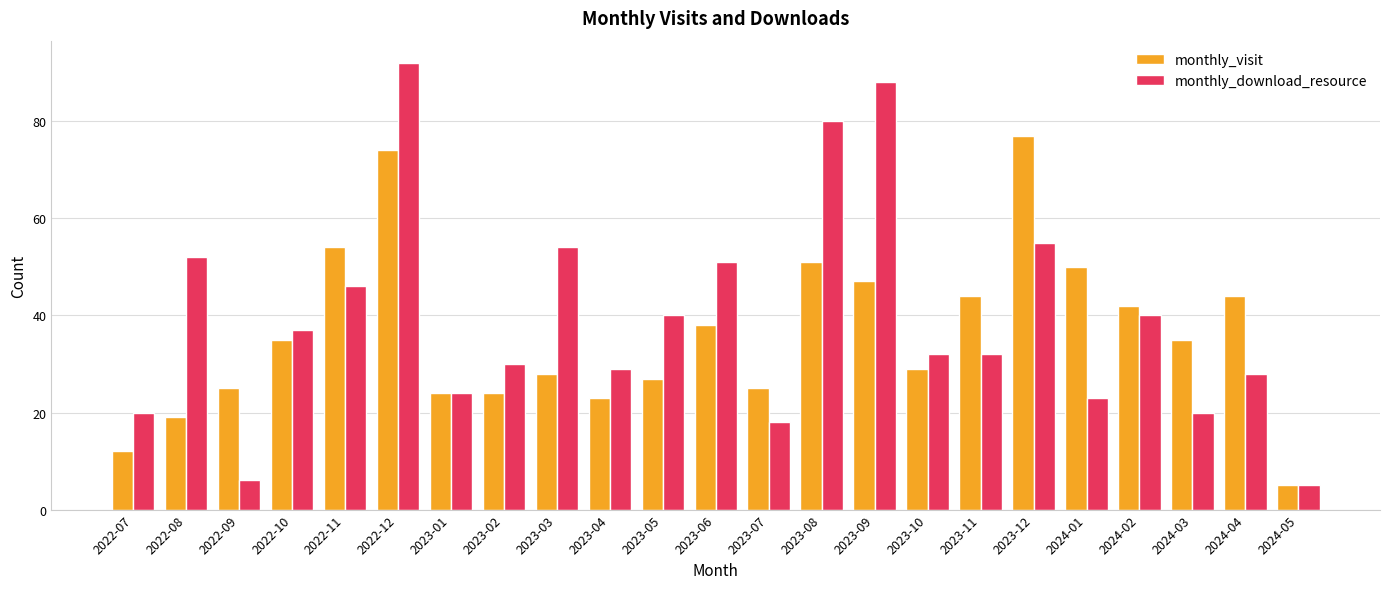

What is the difference between the highest and lowest values at 2023-05?

13